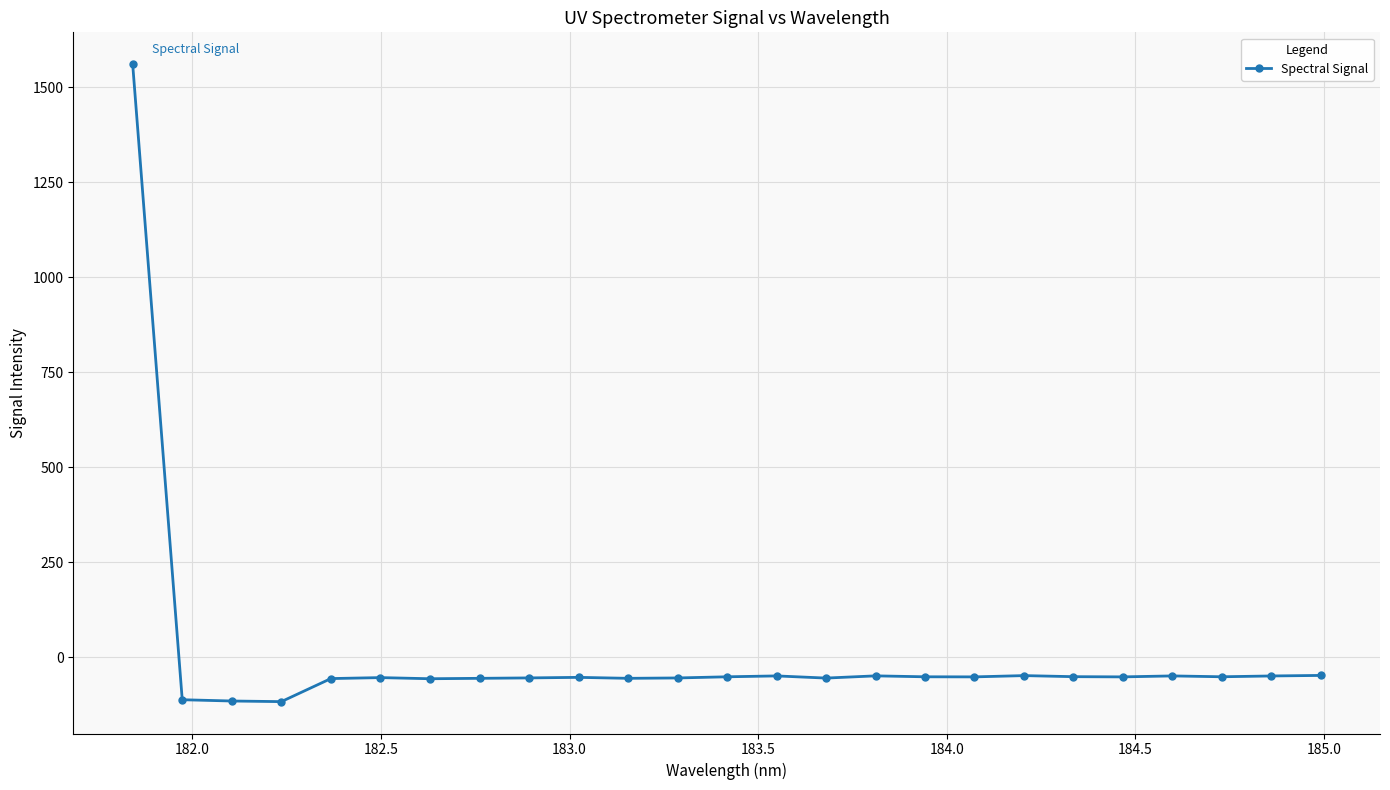

What is the greatest value displayed?

1561.2